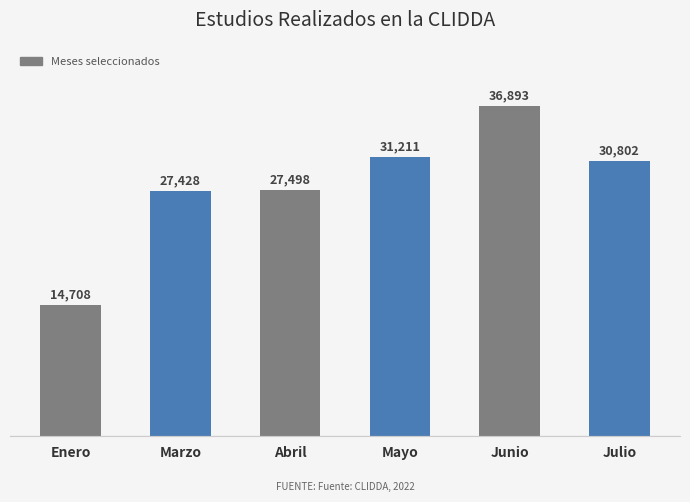

What is the sum of the values at Marzo and Enero?

42136